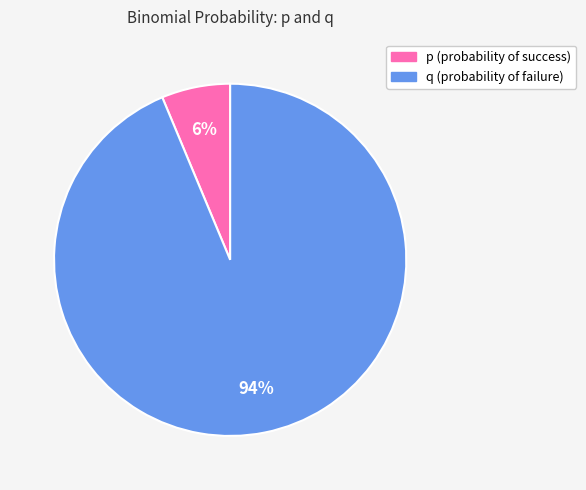

Which category accounts for the majority?

q (probability of failure)